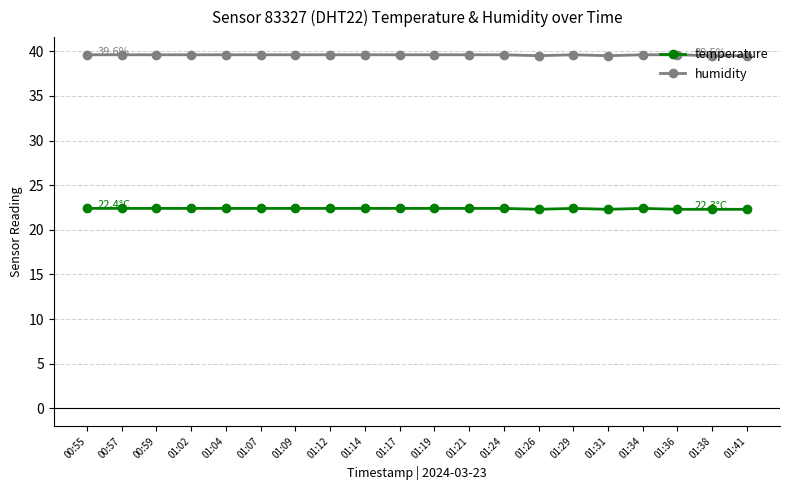

What is the sum of all temperature values?

447.5